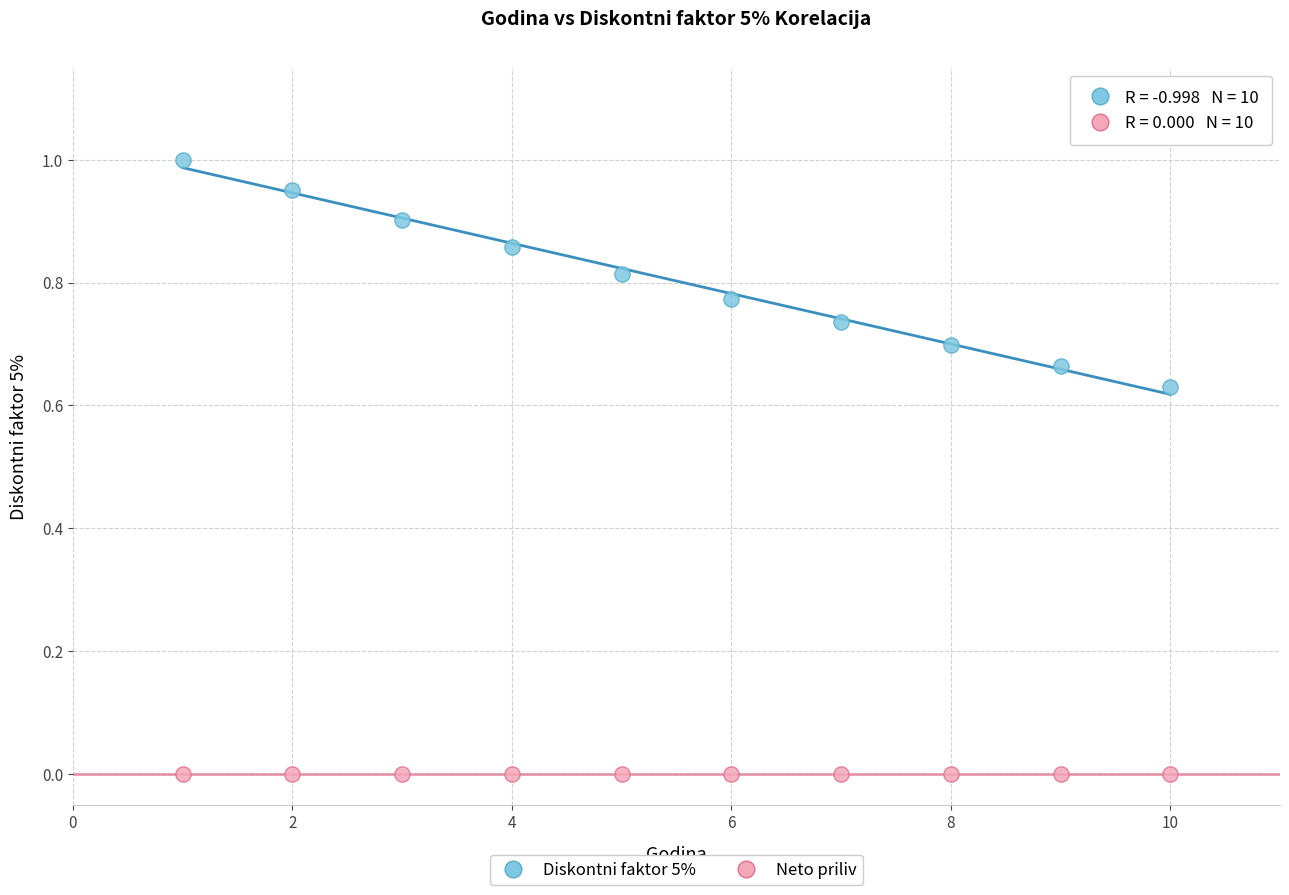

Which series contains the highest Y value?

Diskontni faktor 5%